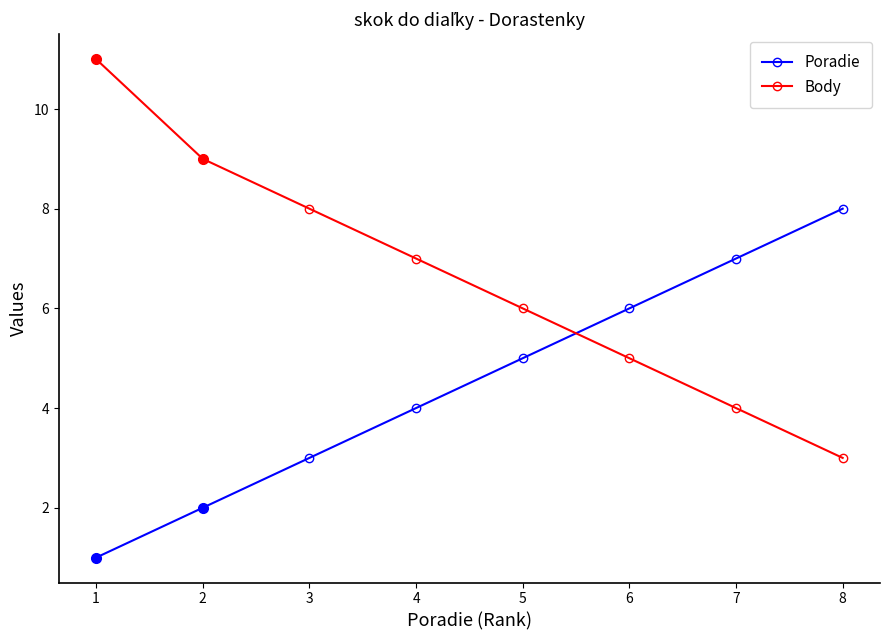

Which series has the largest total across all categories?

Body